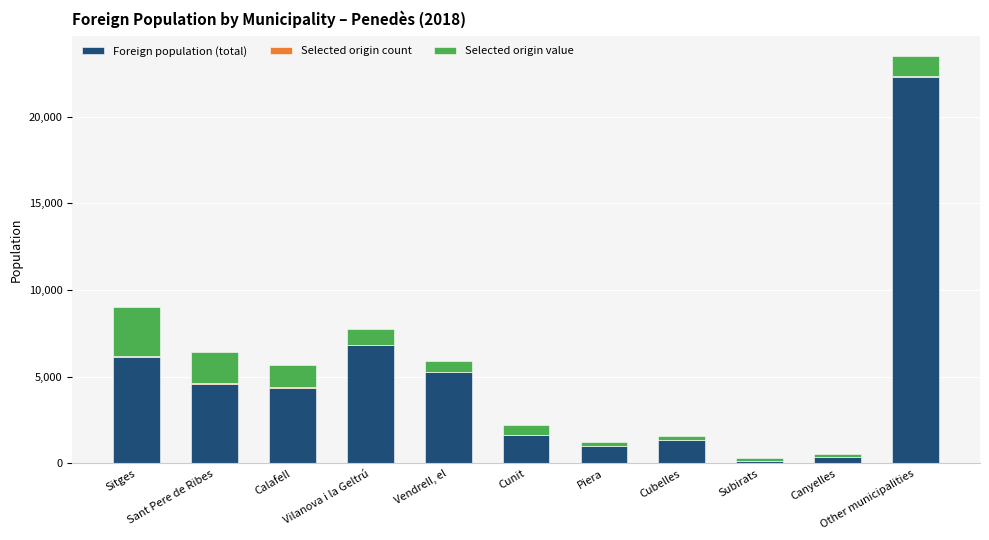

Are the bars grouped side by side (vs. stacked)?

No